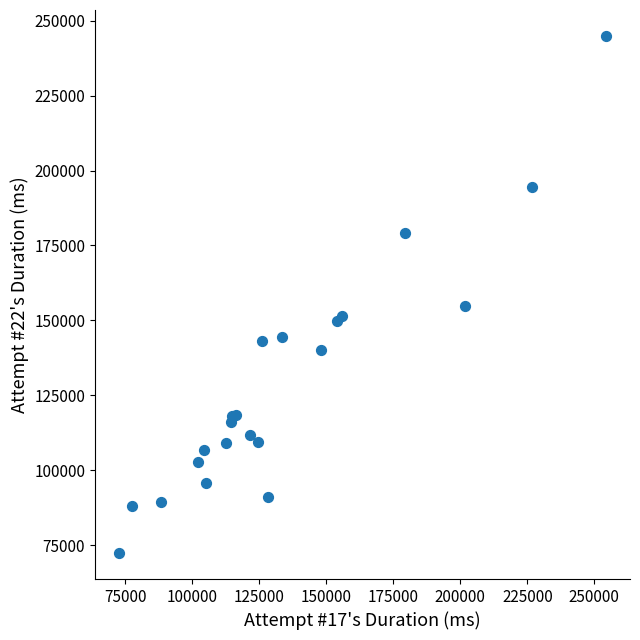

What Y value in the scatter plot is closest to 158629?

154788